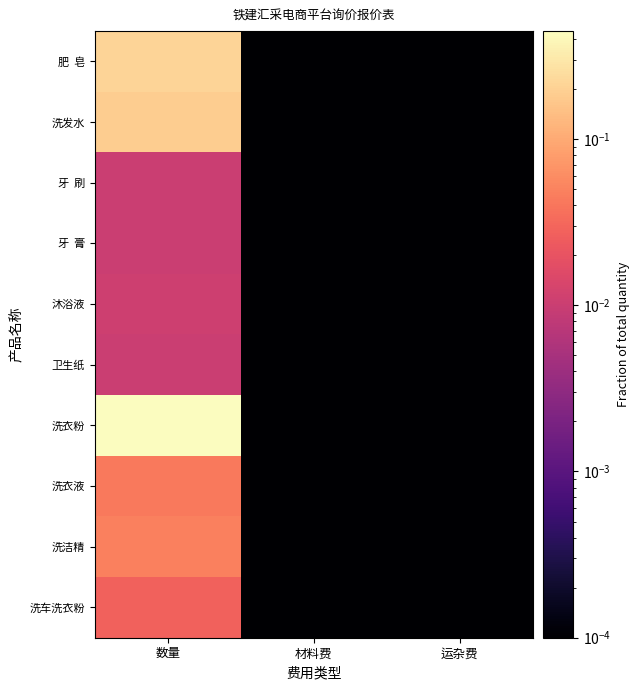

Between 材料费 and 运杂费, which is larger?

材料费